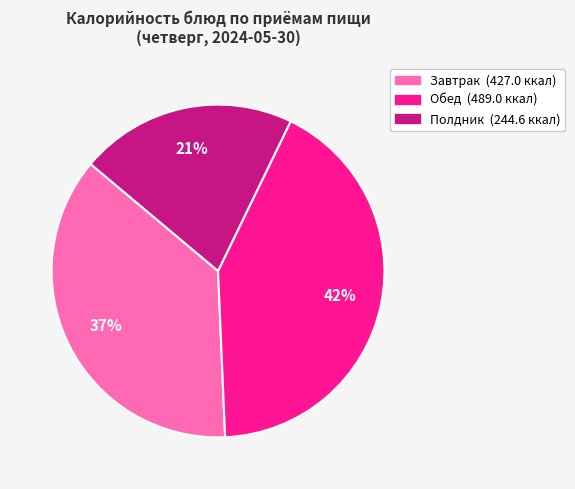

To the nearest percent, what is the difference between the largest and smallest slice percentages?

21%